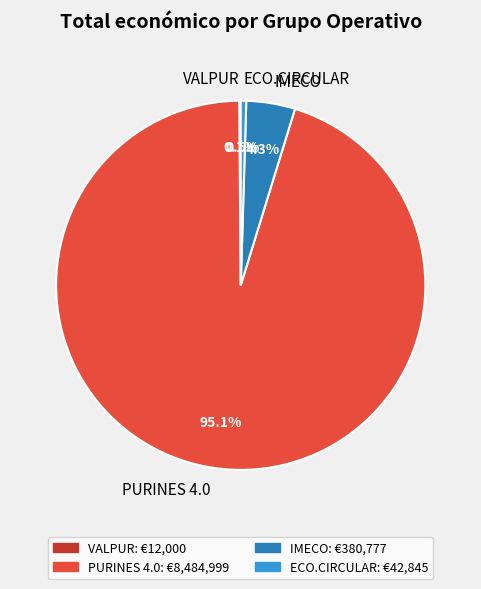

Combined, do IMECO and PURINES 4.0 account for over 50%?

Yes